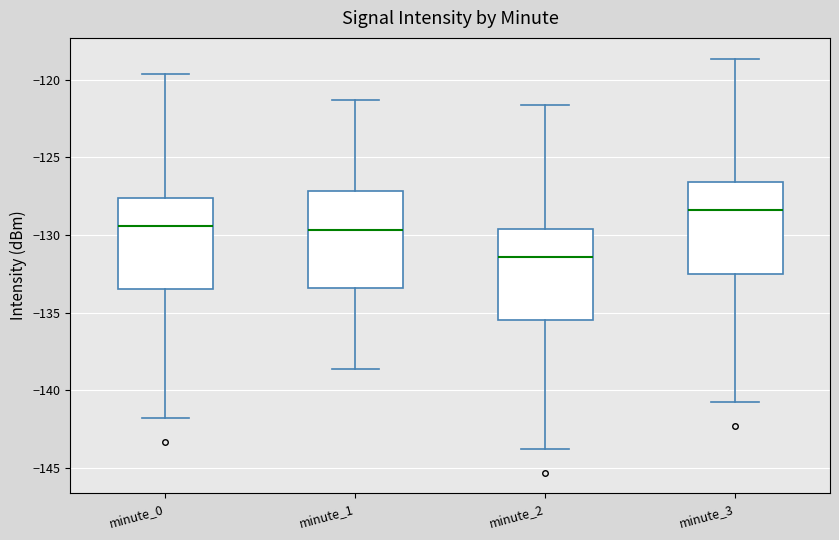

Reading left to right, read every box against the y-axis: the position of its median line, the range the box covers, and the ends of its whiskers. The values are not printed on the chart, so give them approximately, as read against the axis.

minute_0: median -129.5, box -133.5 to -127.5, whiskers -142.0 to -119.5
minute_1: median -129.5, box -133.5 to -127.0, whiskers -138.5 to -121.5
minute_2: median -131.5, box -135.5 to -129.5, whiskers -144.0 to -121.5
minute_3: median -128.5, box -132.5 to -126.5, whiskers -141.0 to -118.5